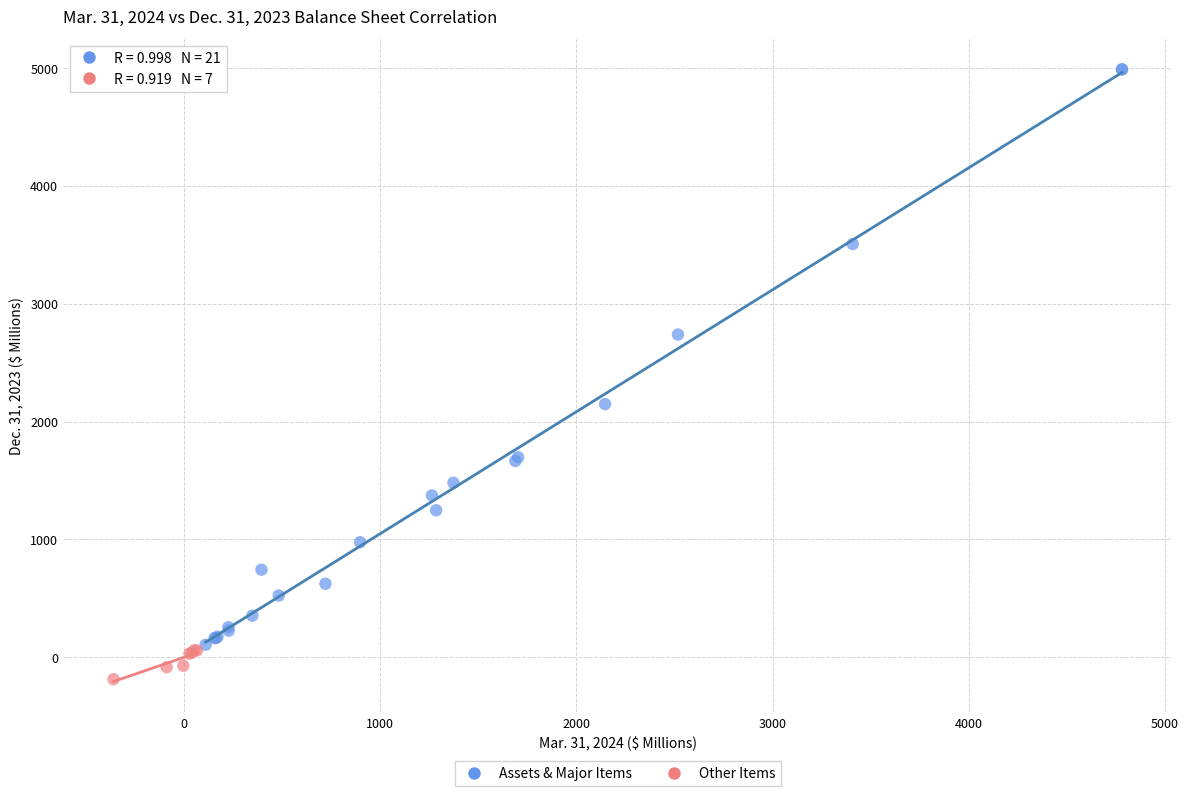

Which series contains the lowest Y value?

Other Items